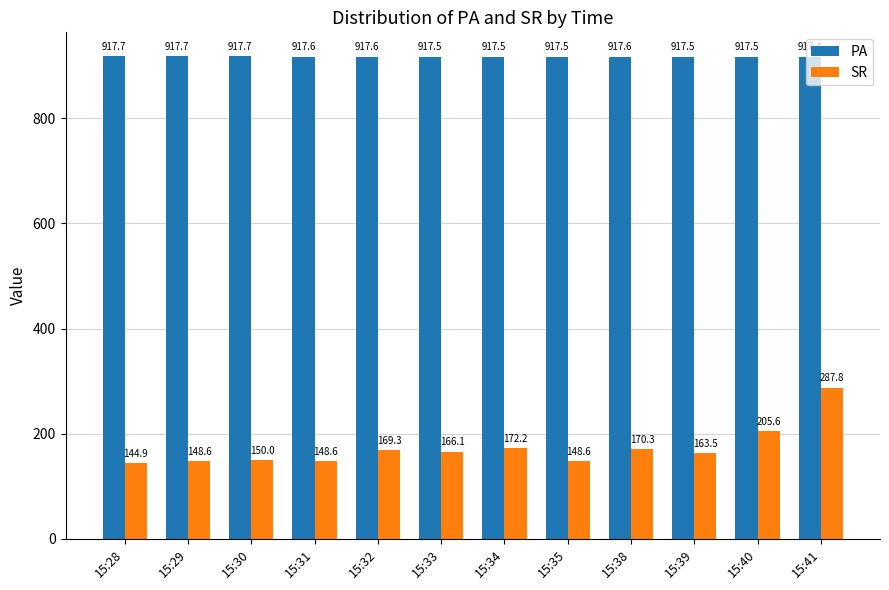

What are all the series names shown in the legend?

PA, SR